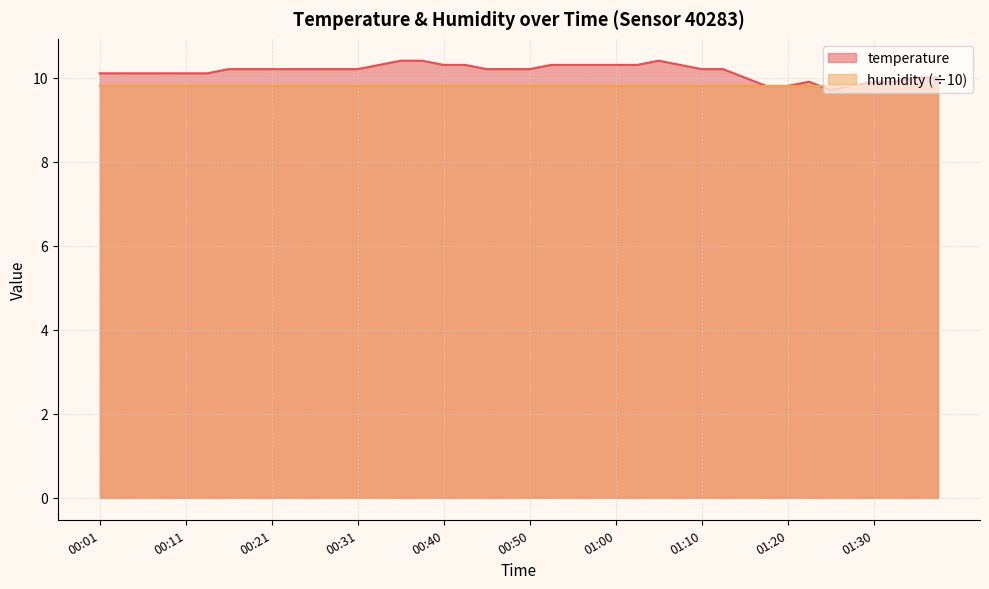

What is the minimum value shown in the chart?

9.7